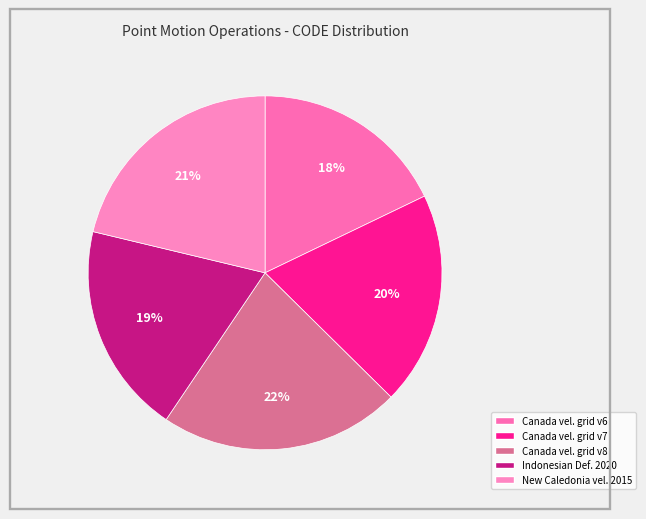

Rank the categories by value from lowest to highest.

Canada velocity grid v6, Indonesian Deformation Model 2020, Canada velocity grid v7, New Caledonia velocity model 2015, Canada velocity grid v8